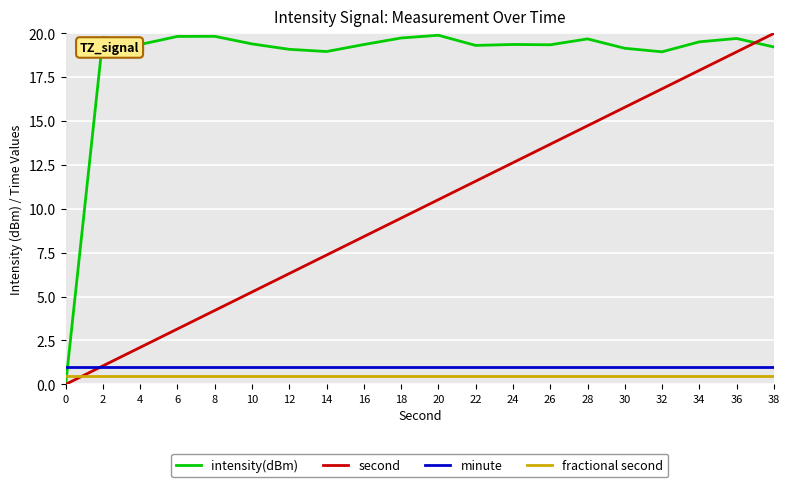

True or false: minute and intensity(dBm) intersect in this chart.

True